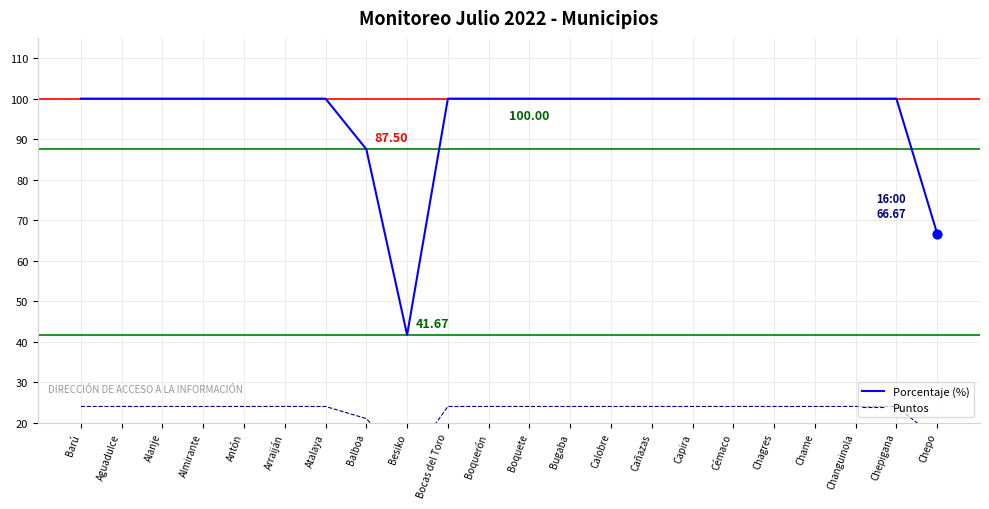

Which series contains the lowest Y value?

Puntos